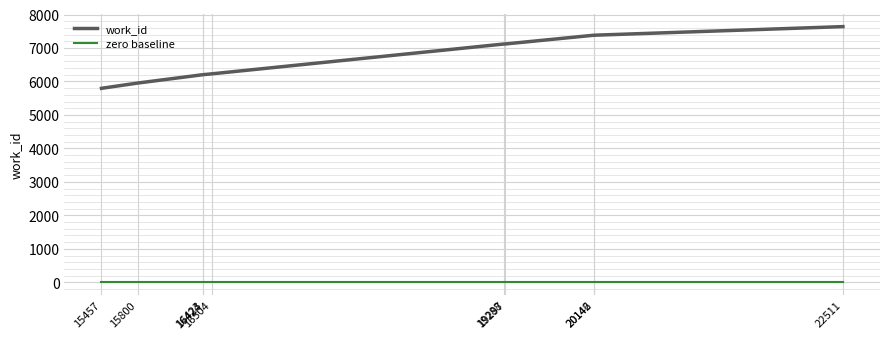

At which label does work_id reach its peak?

22511